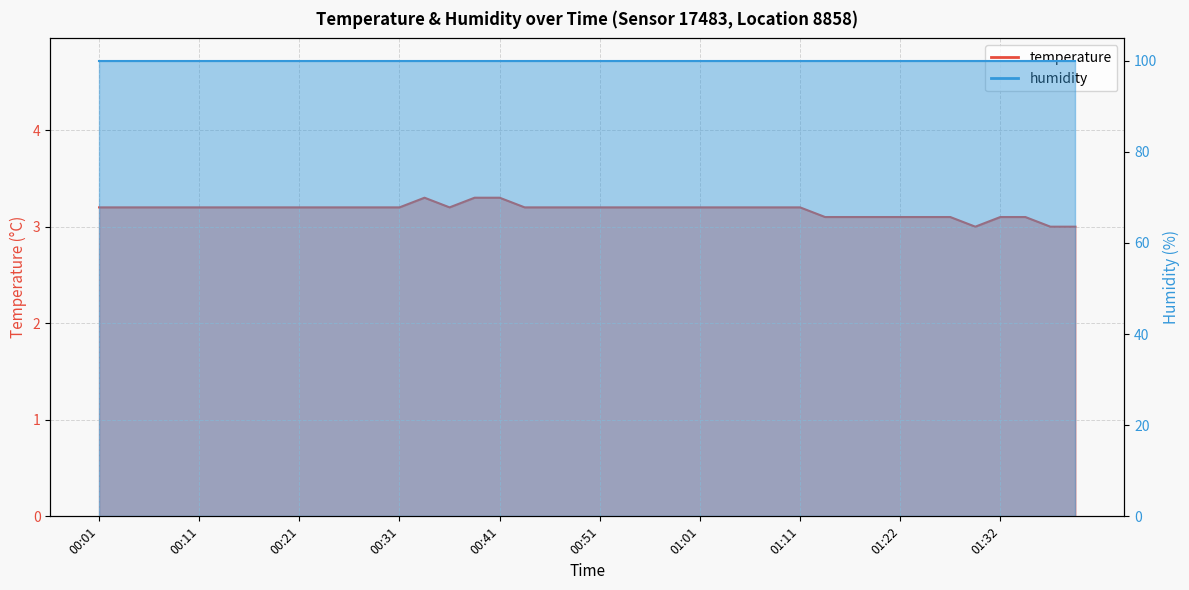

What position from the right is 00:53?

19